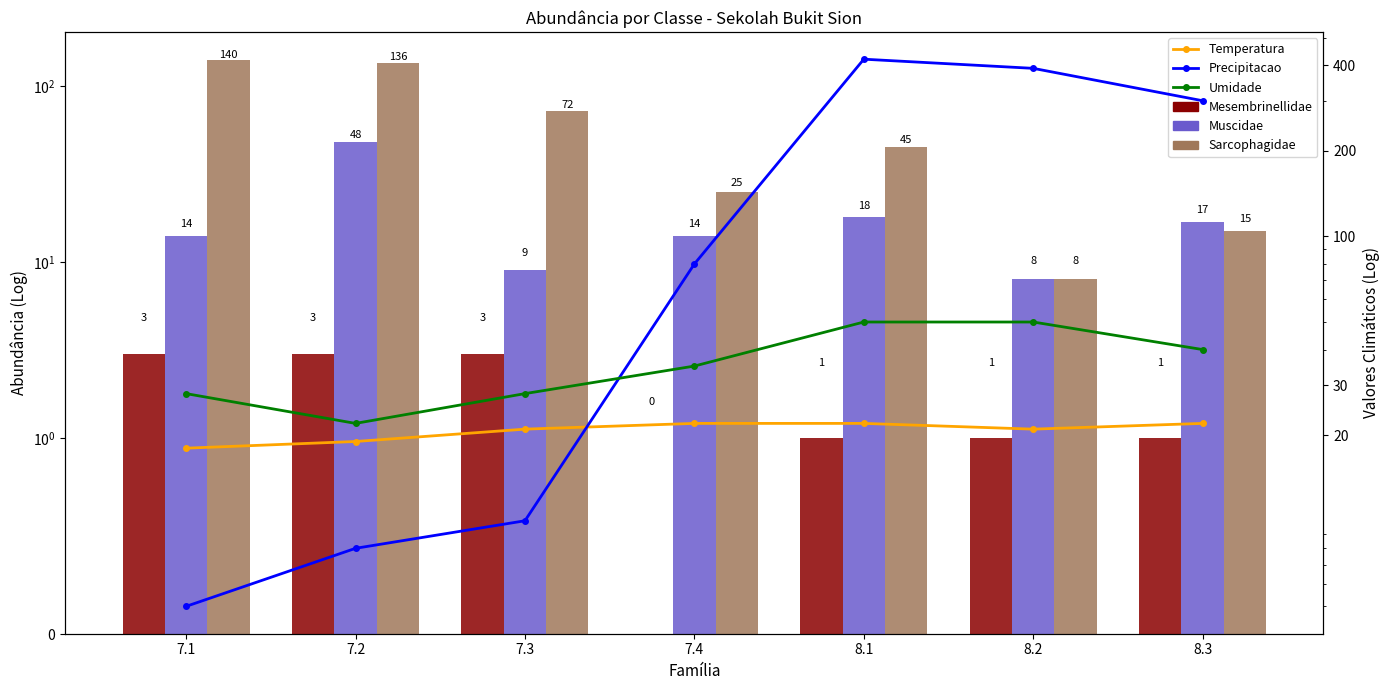

What is the difference between the maximum and second lowest values in the Umidade series?

22